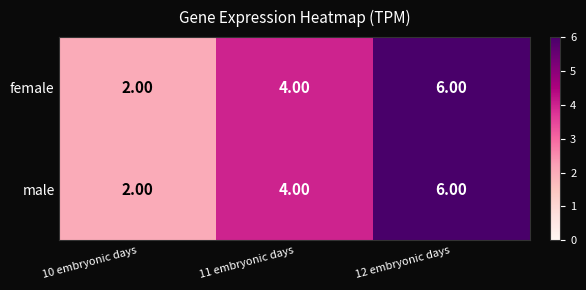

Rank the categories by male value from highest to lowest.

12 embryonic days, 11 embryonic days, 10 embryonic days